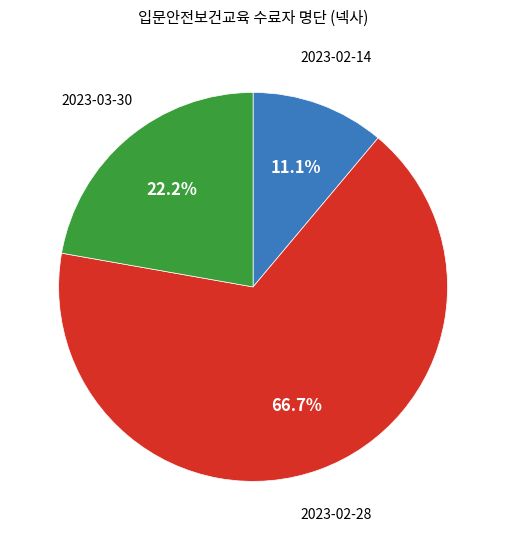

To the nearest percent, what is the average slice percentage?

33%